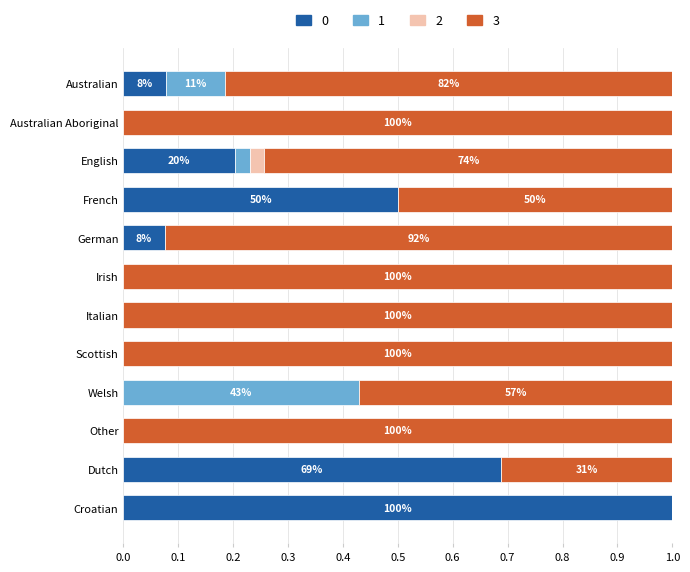

What is the total value across all series at Australian Aboriginal?

1.0